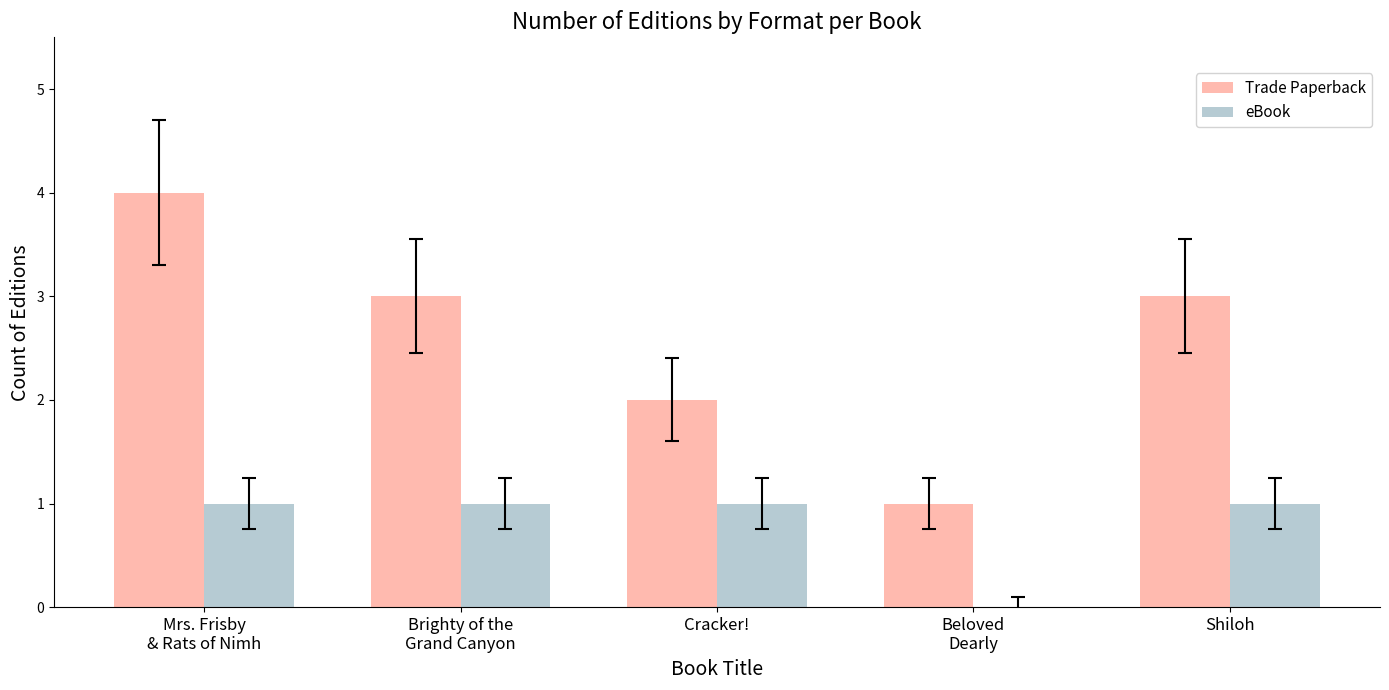

Are the bars horizontal?

No